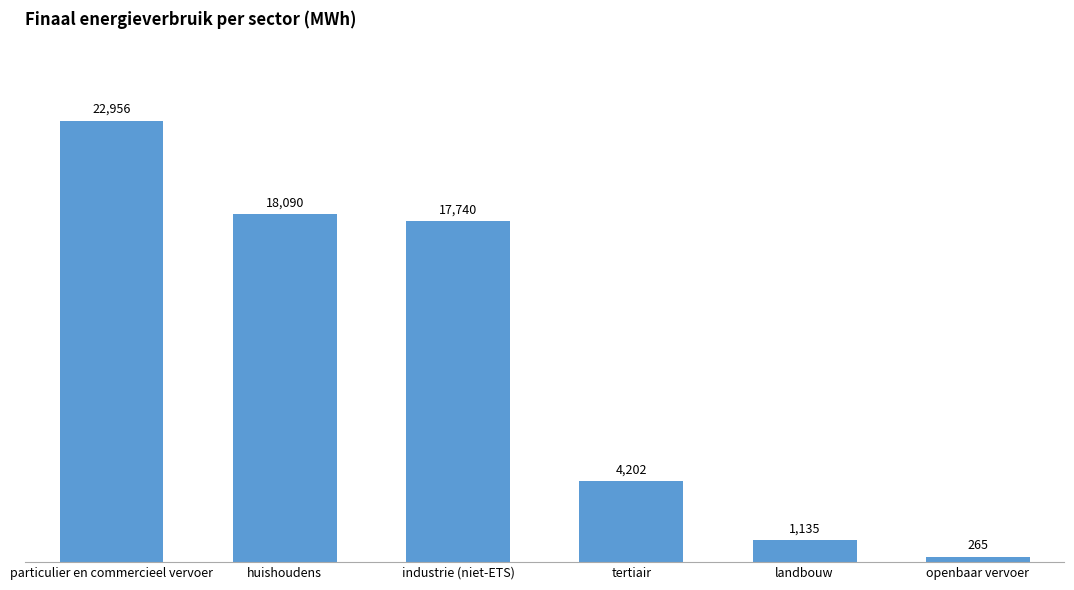

How many distinct data groups are displayed?

1